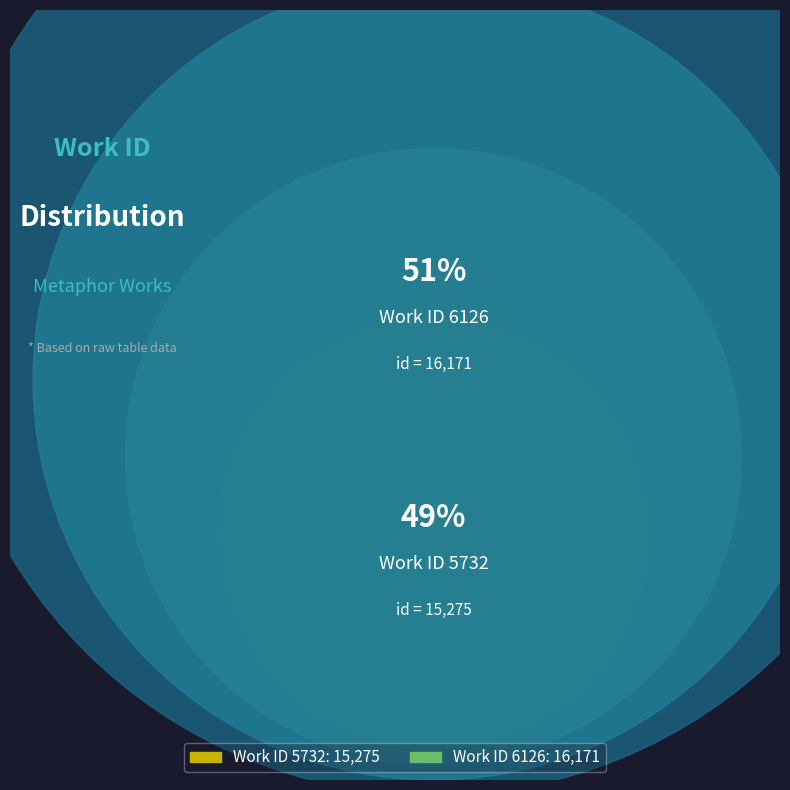

True or false: 6126 accounts for 51% of the total.

True